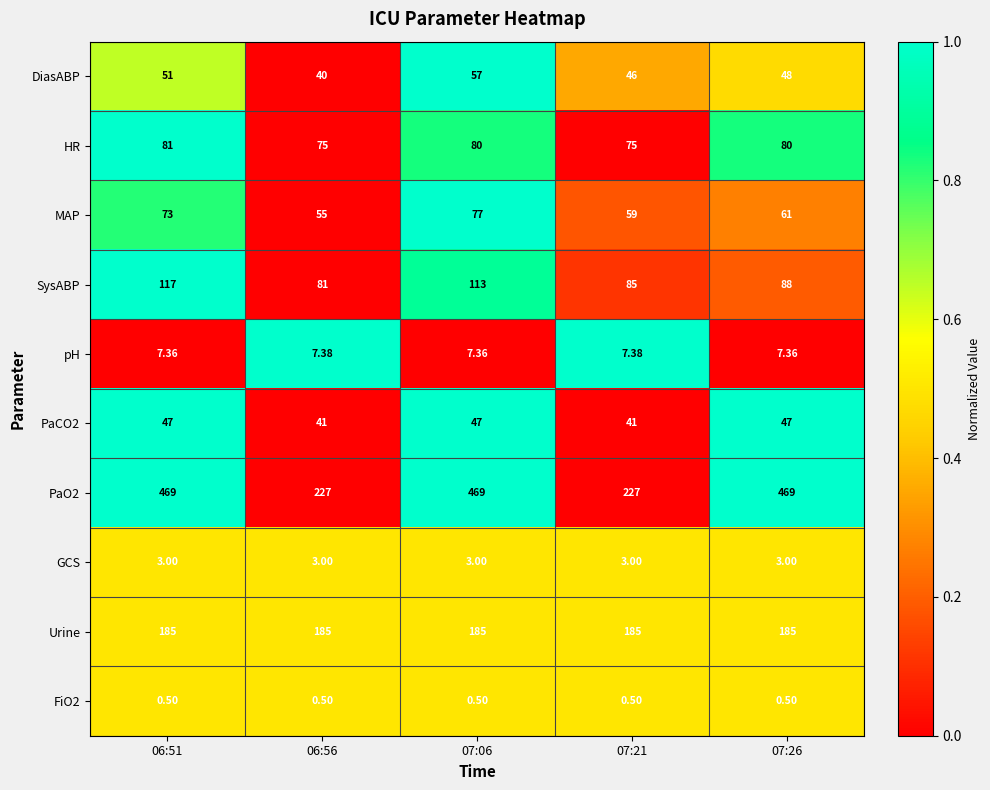

What is the total value across all series at 07:21?

728.9